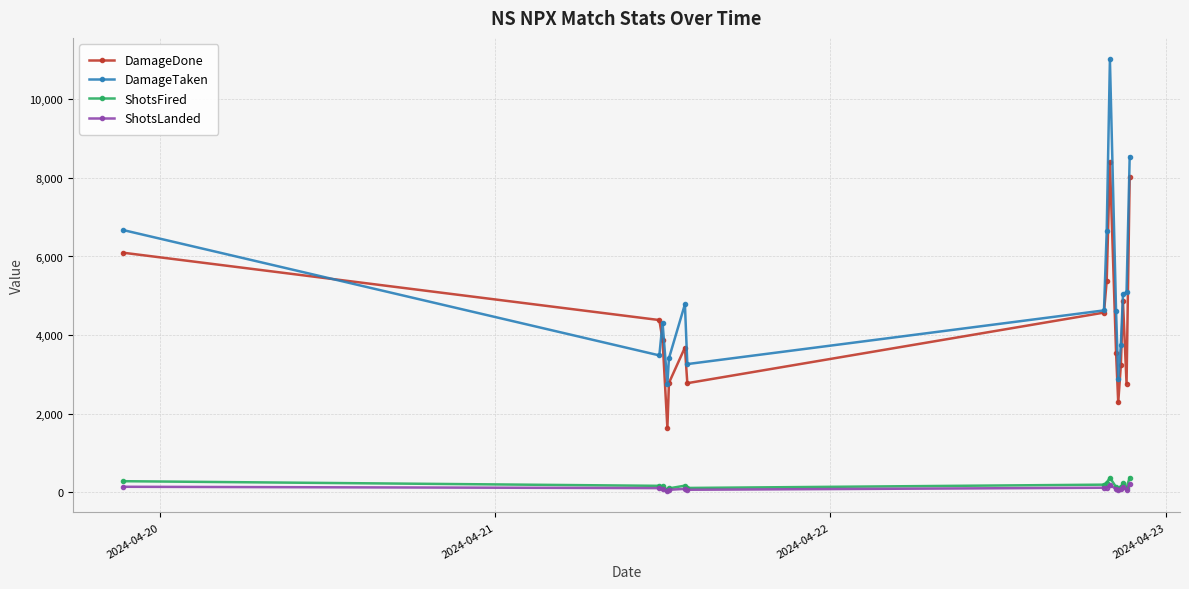

True or false: DamageDone has more than 1 points higher than both neighbors.

True